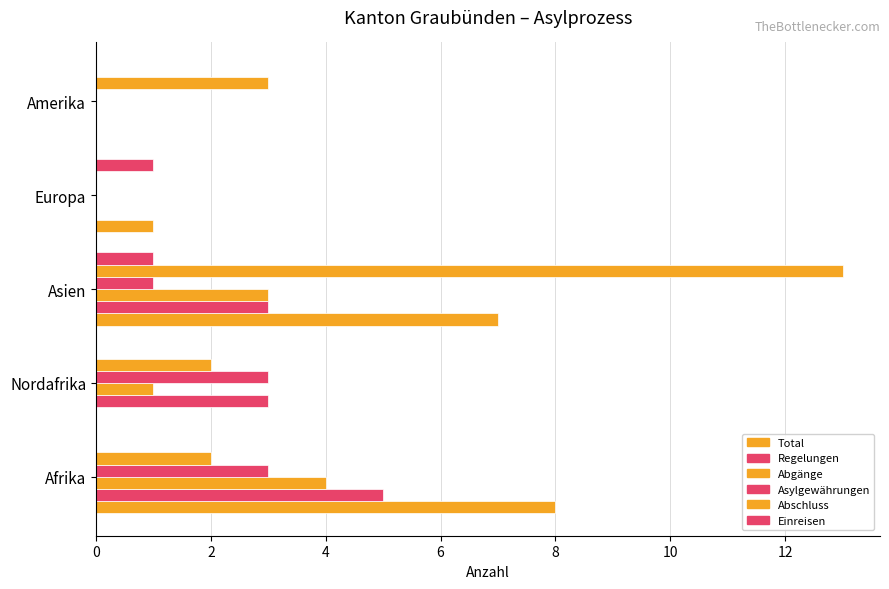

How many categories are shown in the chart?

5